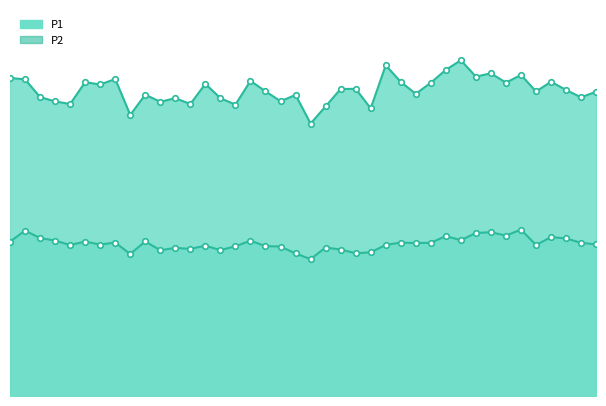

At how many categories does at least one series exceed 77?

38